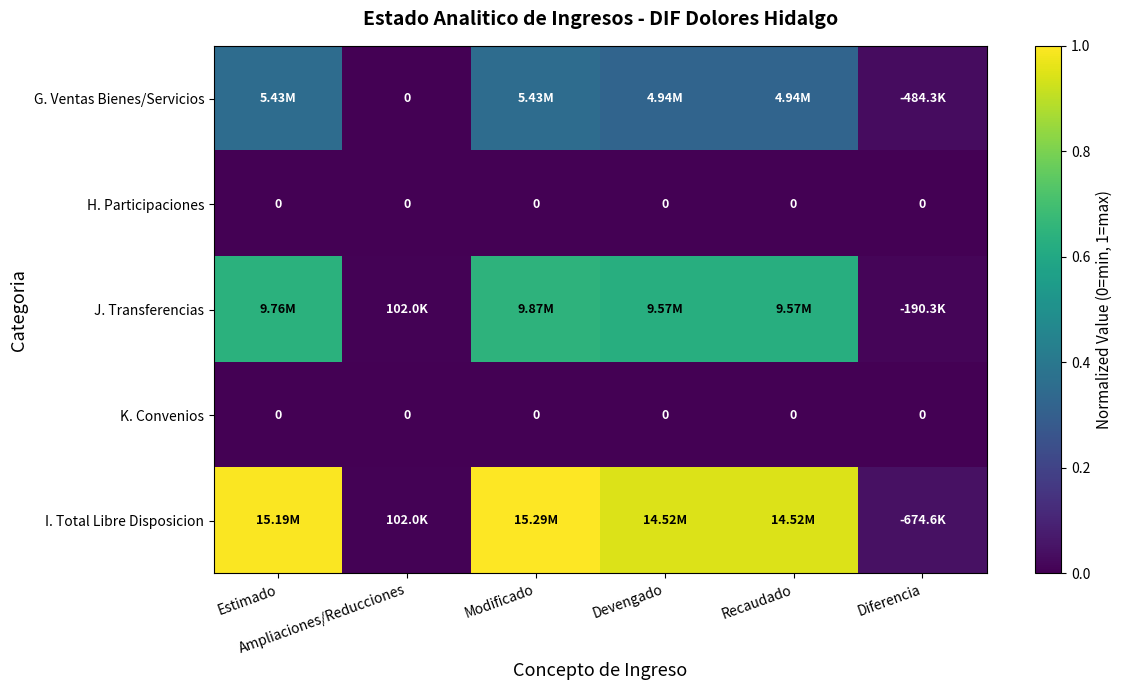

What is the average value of the G. Ventas Bienes/Servicios series?

0.2